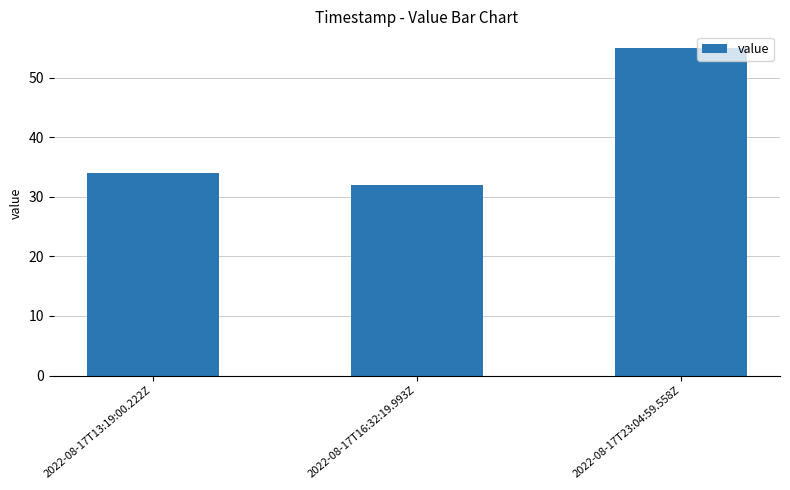

What is the approximate value at 2022-08-17T16:32:19.993Z?

32